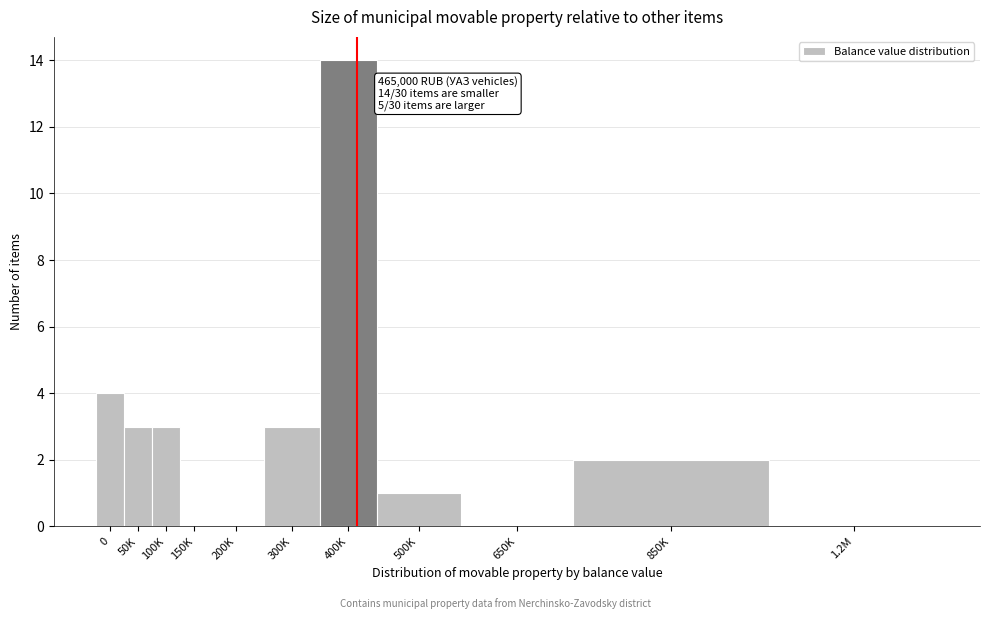

Reading right to left, extract all data points from this chart.

1.2M=0	850K=2	650K=0	500K=1	400K=14	300K=3	200K=0	150K=0	100K=3	50K=3	0=4